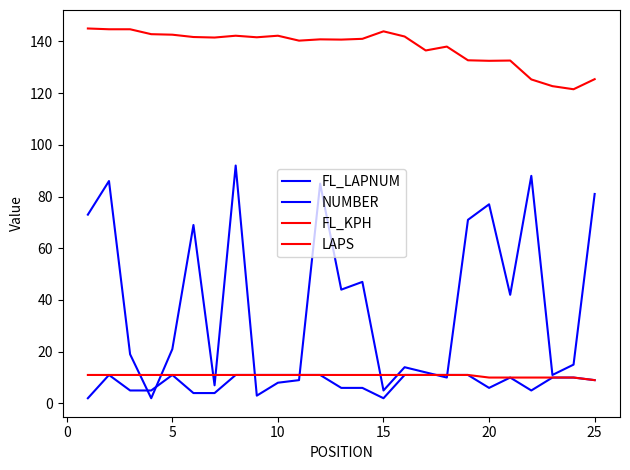

What is the highest value of the NUMBER series?

92.0